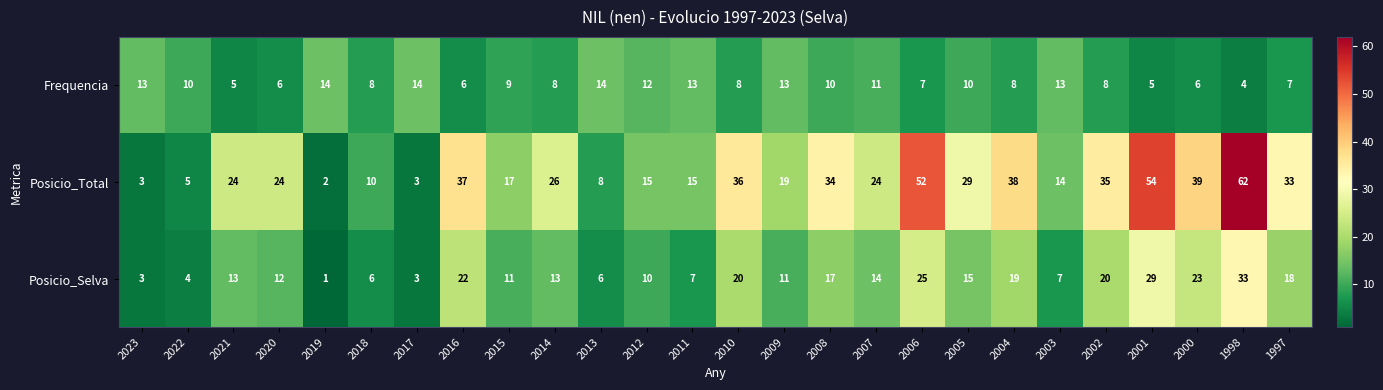

True or false: Posicio_Total has a value of 31 at 2009.

False